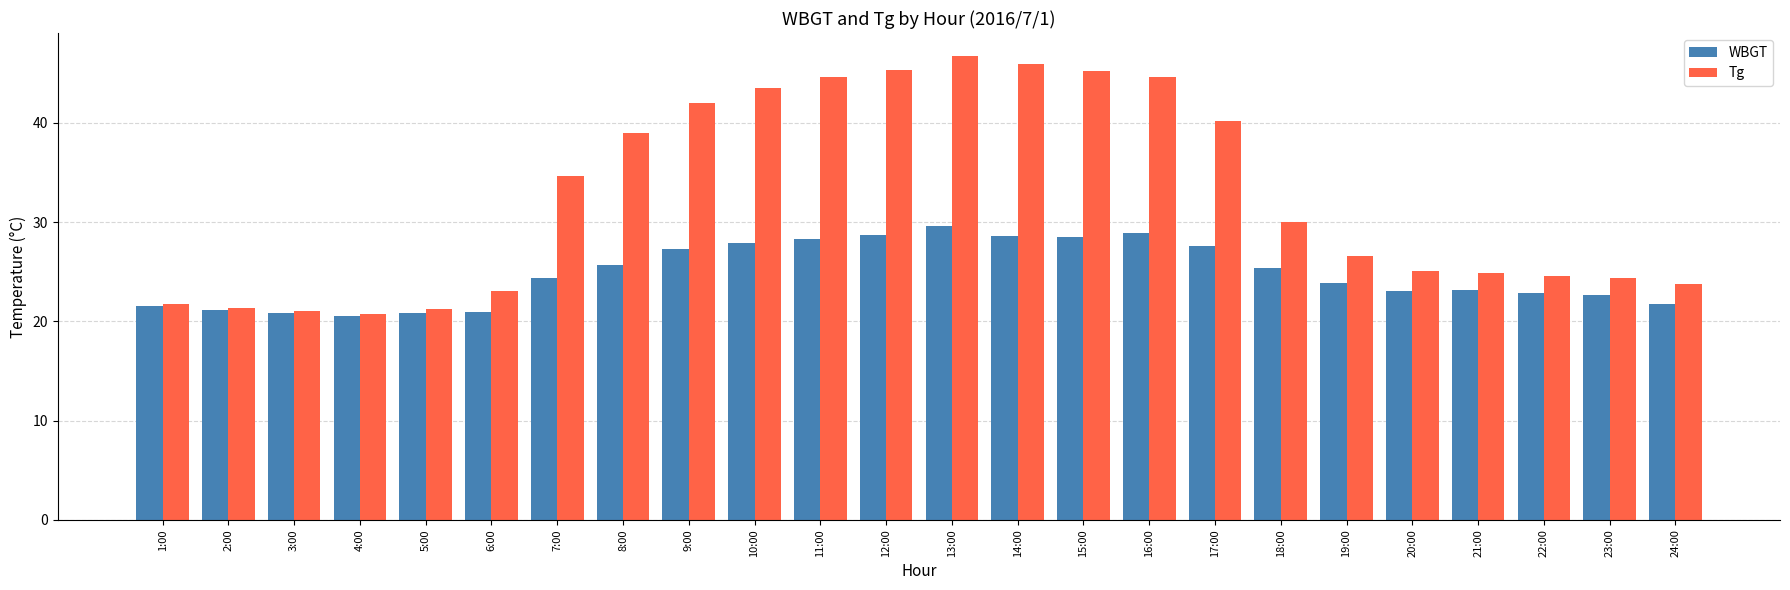

Is it true that WBGT equals 20.9 at 6:00?

True